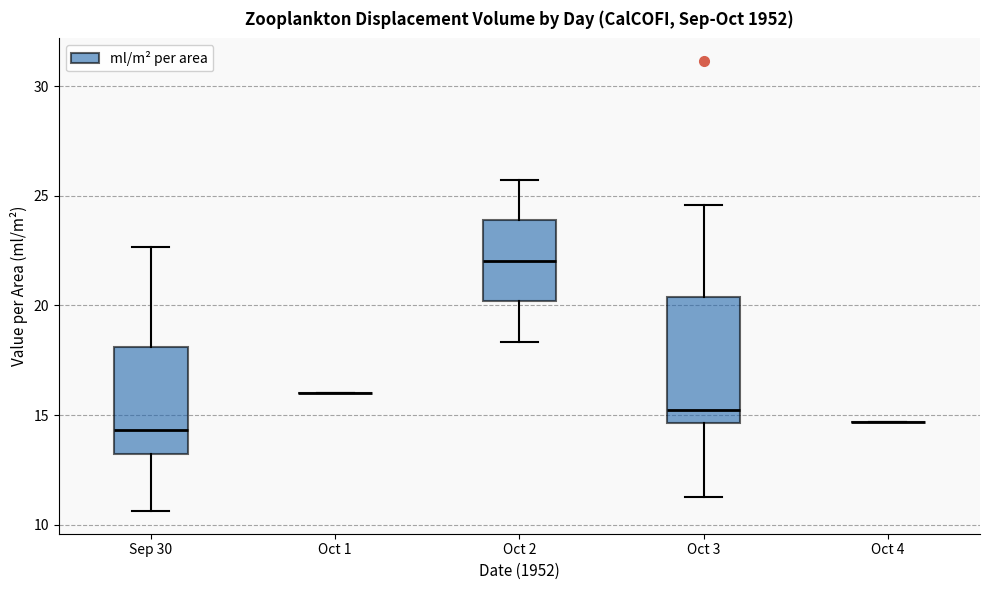

Reading left to right, read every box against the y-axis: the position of its median line, the range the box covers, and the ends of its whiskers. The values are not printed on the chart, so give them approximately, as read against the axis.

Sep 30: median 14.5, box 13.0 to 18.0, whiskers 10.5 to 22.5
Oct 1: box collapsed to a line at 16.0, whiskers 16.0 to 16.0
Oct 2: median 22.0, box 20.0 to 24.0, whiskers 18.5 to 25.5
Oct 3: median 15.0, box 14.5 to 20.5, whiskers 11.5 to 24.5
Oct 4: box collapsed to a line at 14.5, whiskers 14.5 to 14.5